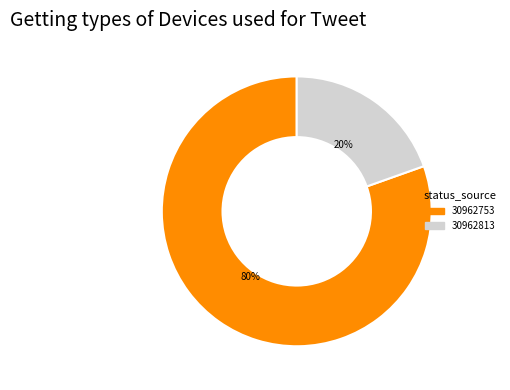

To the nearest percent, what portion does 30962753 represent?

80%